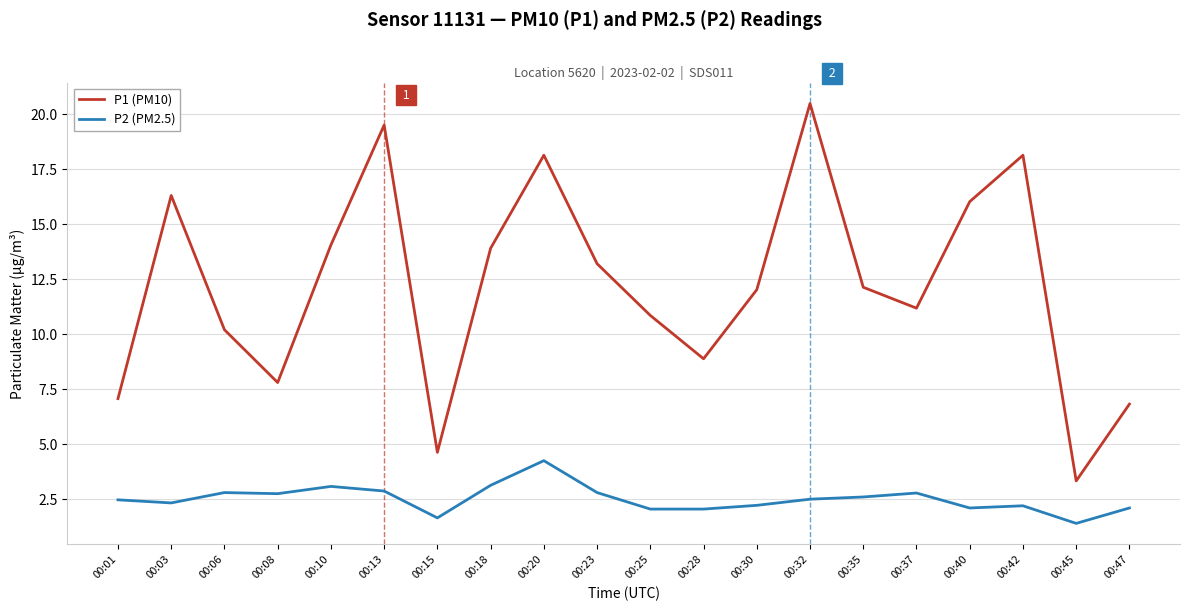

True or false: P1 (PM10) has a value of 8.9 at 00:28.

True